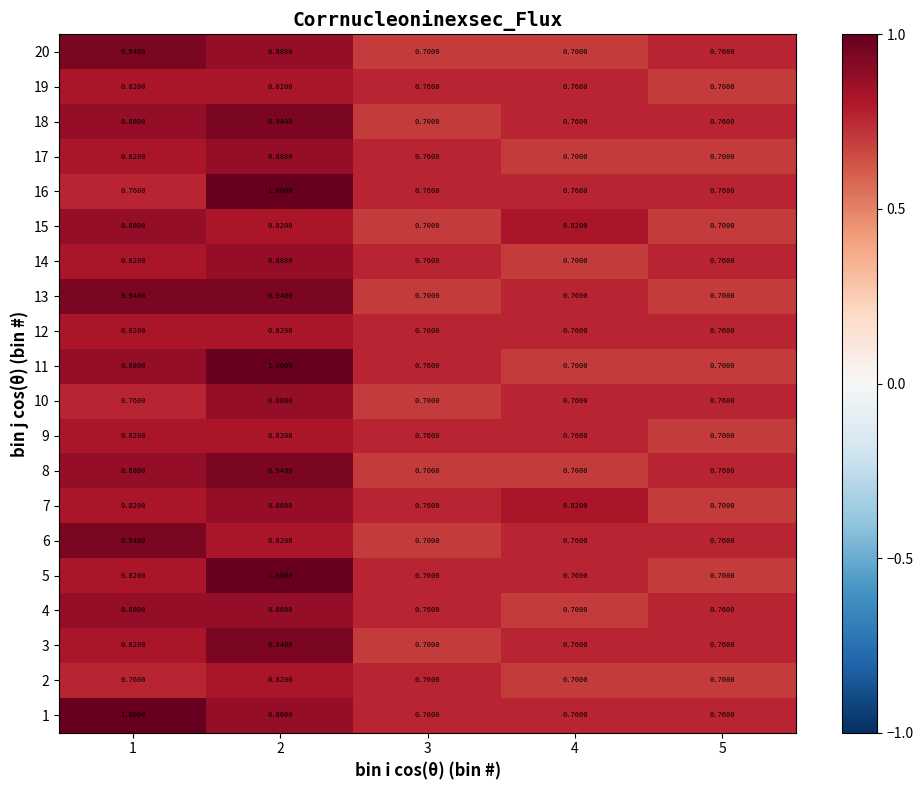

Is the value of 8 at 3 greater than the value of 7 at 2?

No